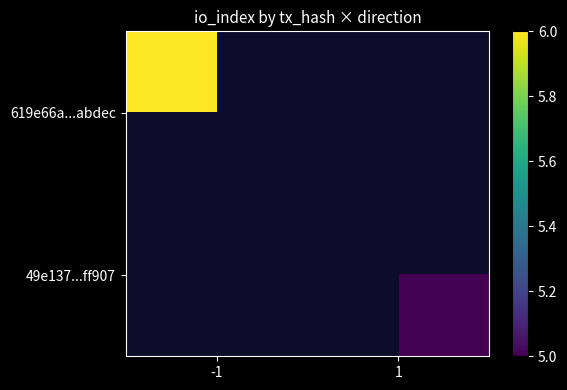

Rank the categories by 49e137...ff907 value from highest to lowest.

-1, 1